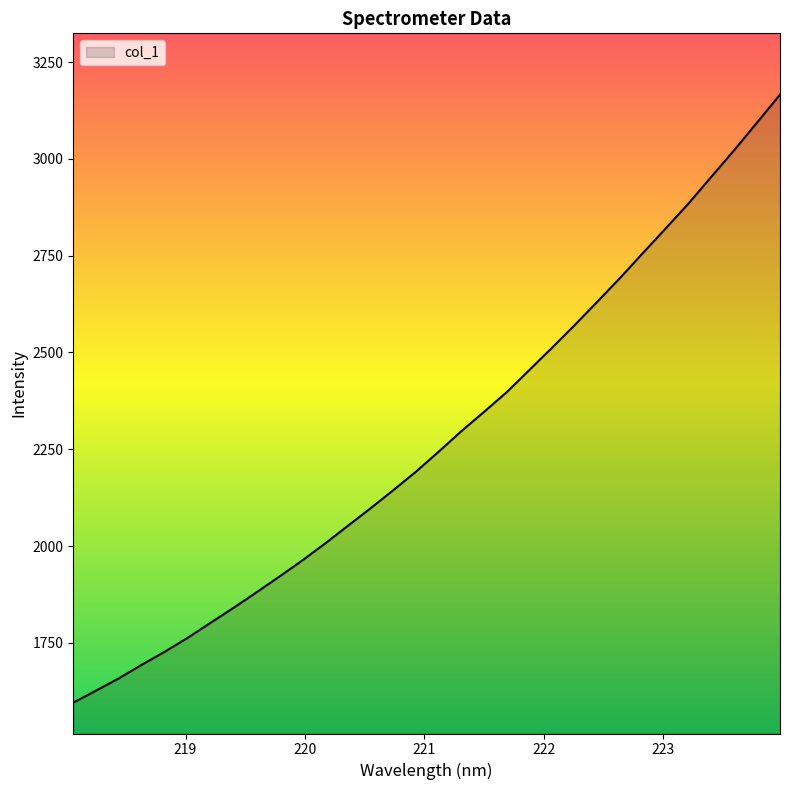

What is the minimum value shown in the chart?

1595.5